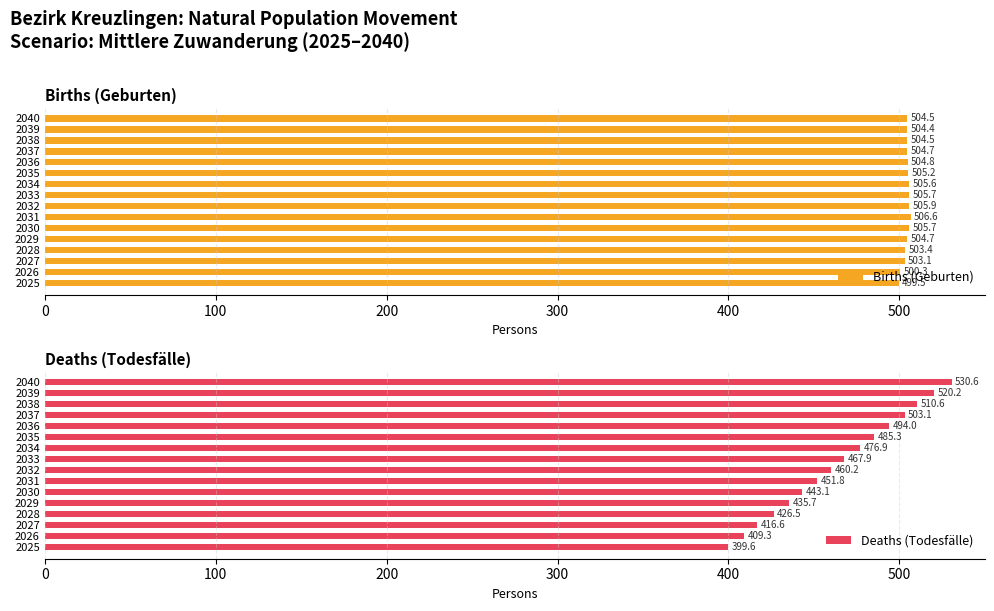

What is the difference between the second highest and minimum values in the Births (Geburten) series?

6.4